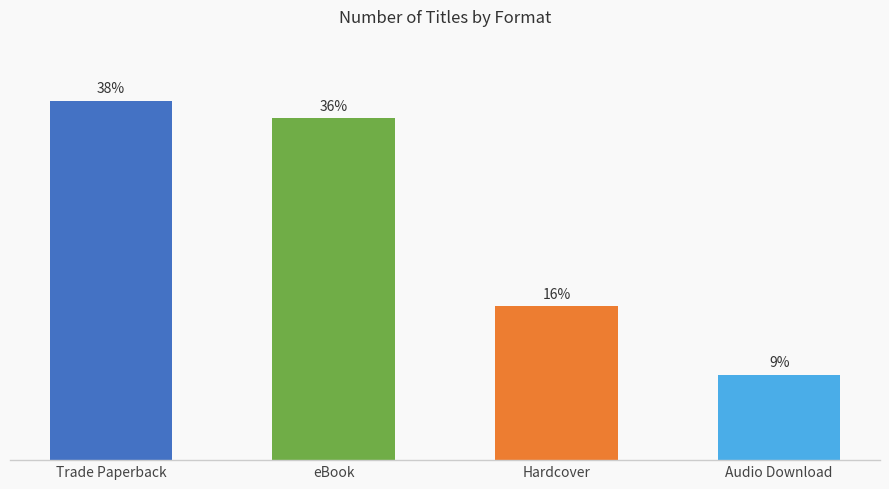

Approximately how many times larger is the value at Audio Download compared to Trade Paperback?

0.2